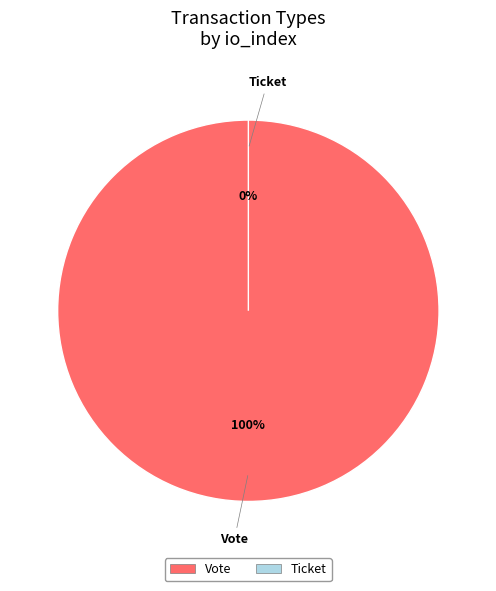

What is the largest slice in the pie chart?

Vote